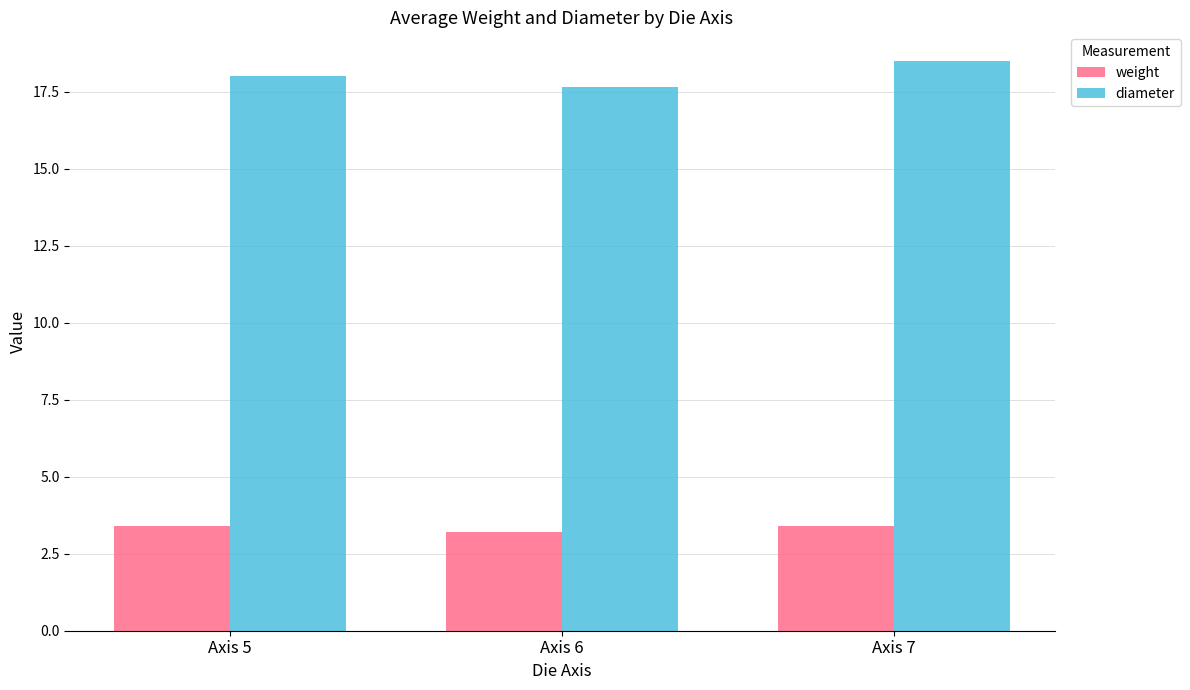

The diameter series shows 4.2 at Axis 6. True or false?

False